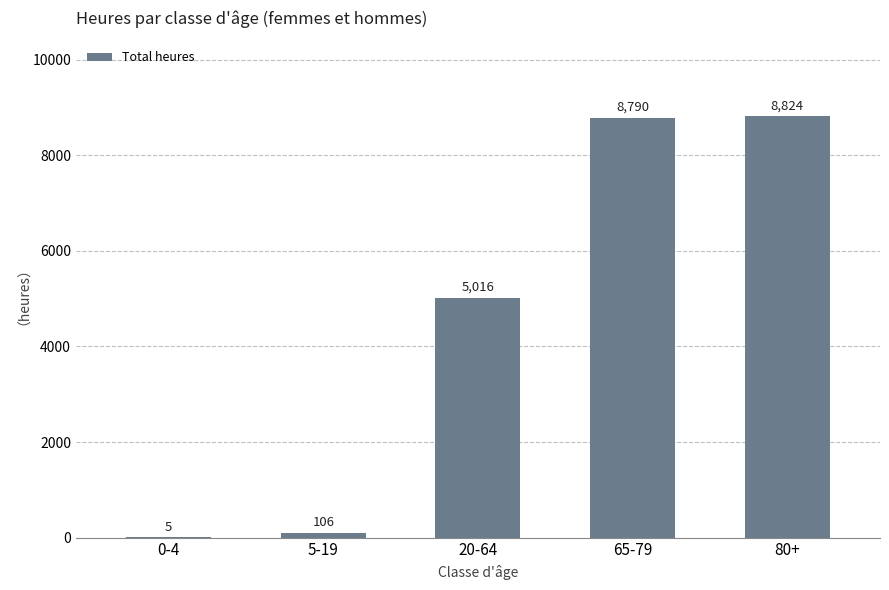

Is it true that the value at 80+ is 8824?

True